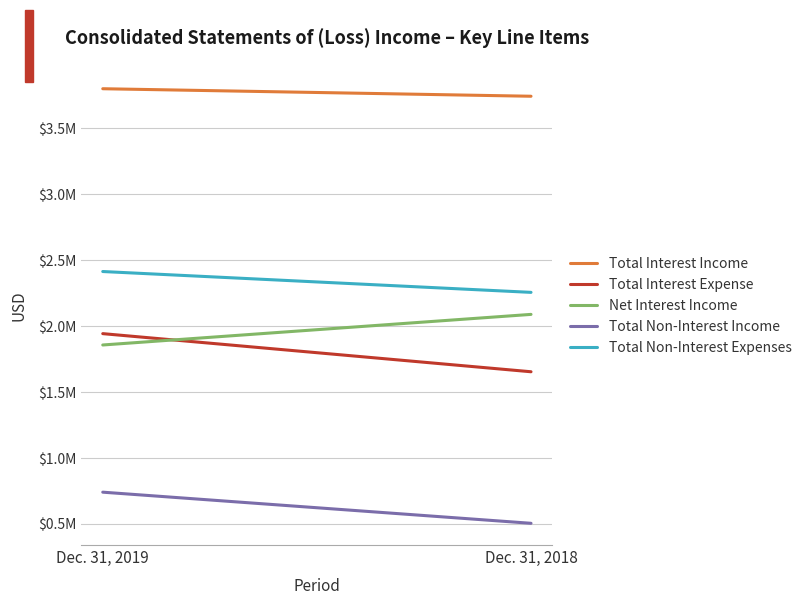

Which category has the lowest value in the Total Interest Income series?

Dec. 31, 2018